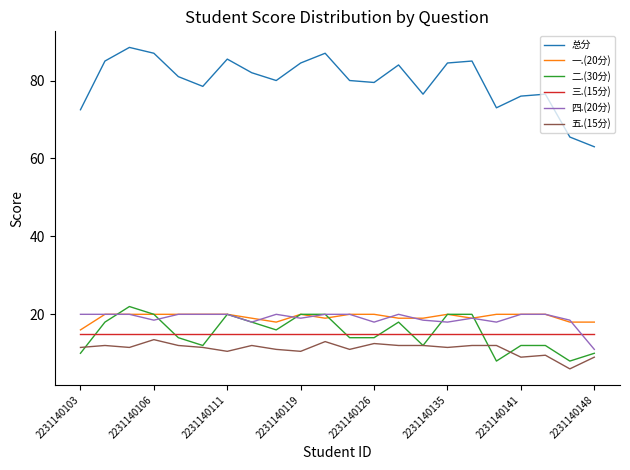

What is the difference between the maximum and second lowest values in the 五.(15分) series?

4.5